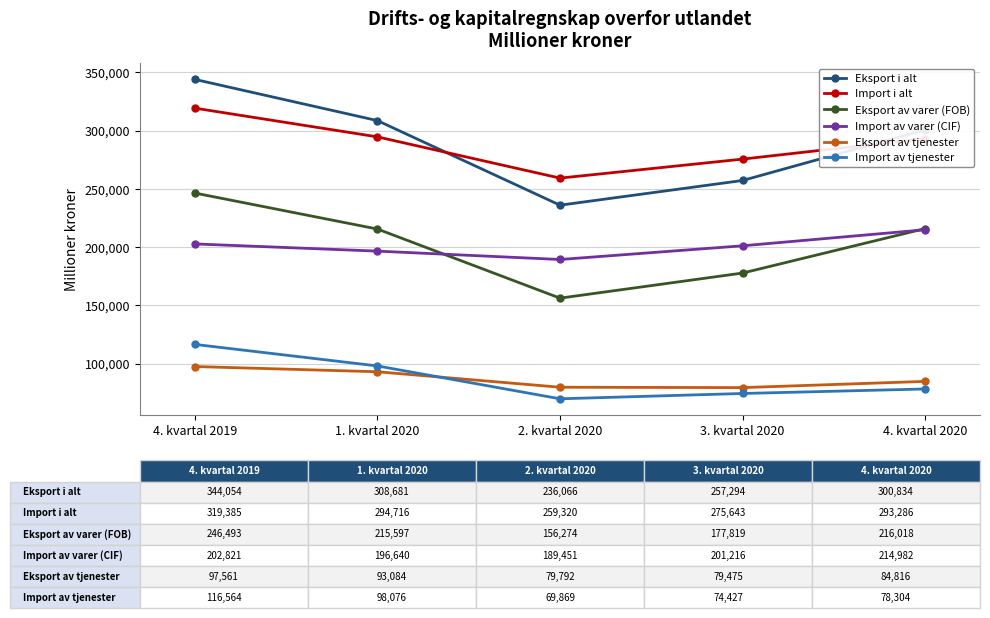

The Import i alt series shows 294716 at 1. kvartal 2020. True or false?

True